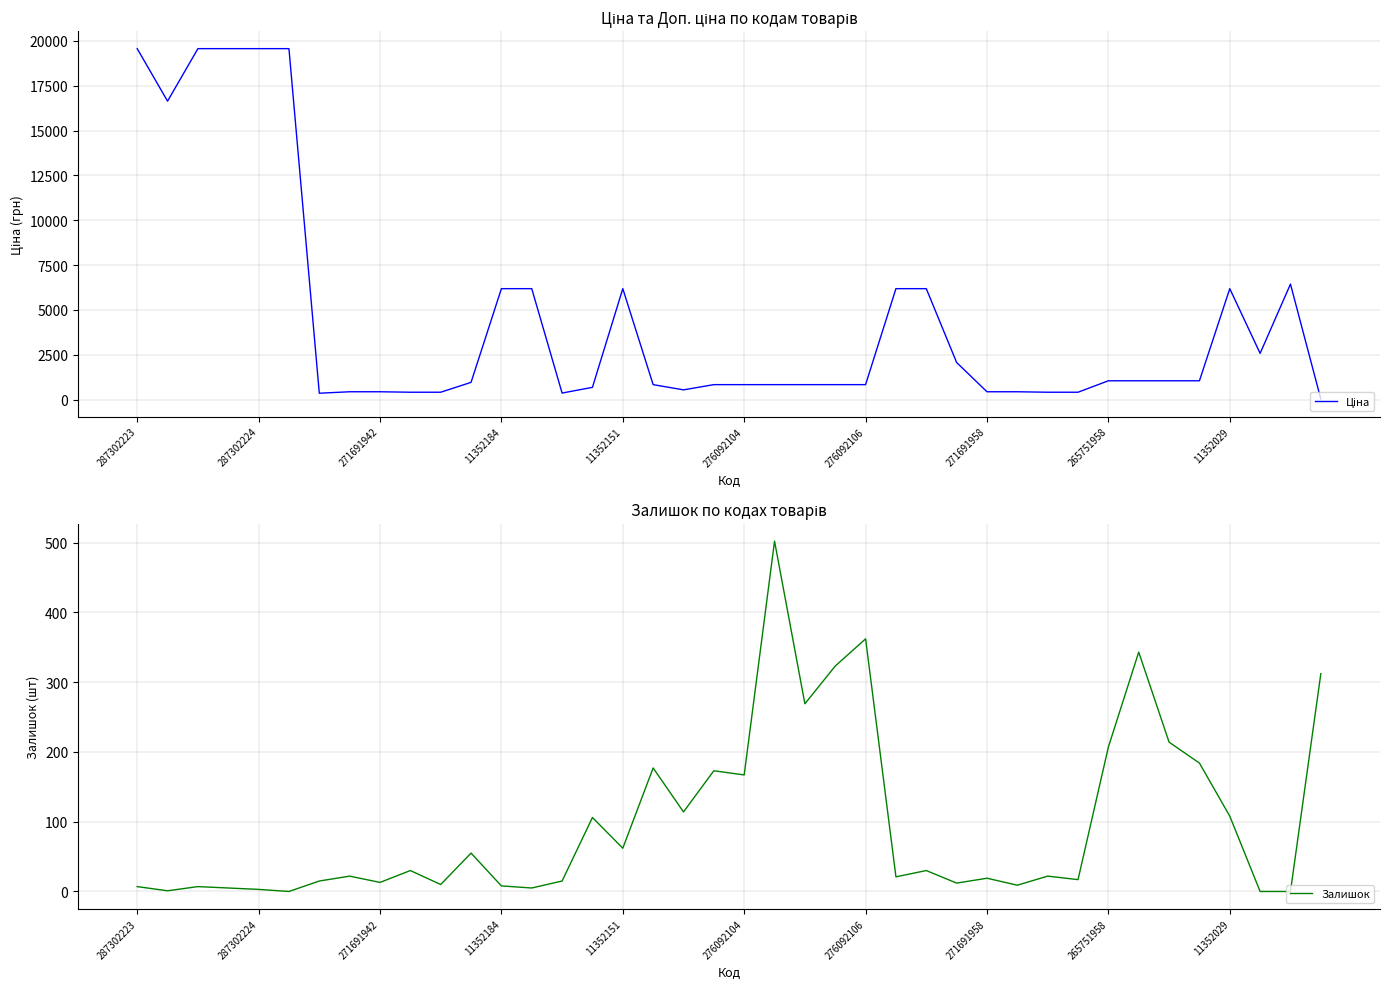

How many intersections are there between Залишок and Ціна?

1